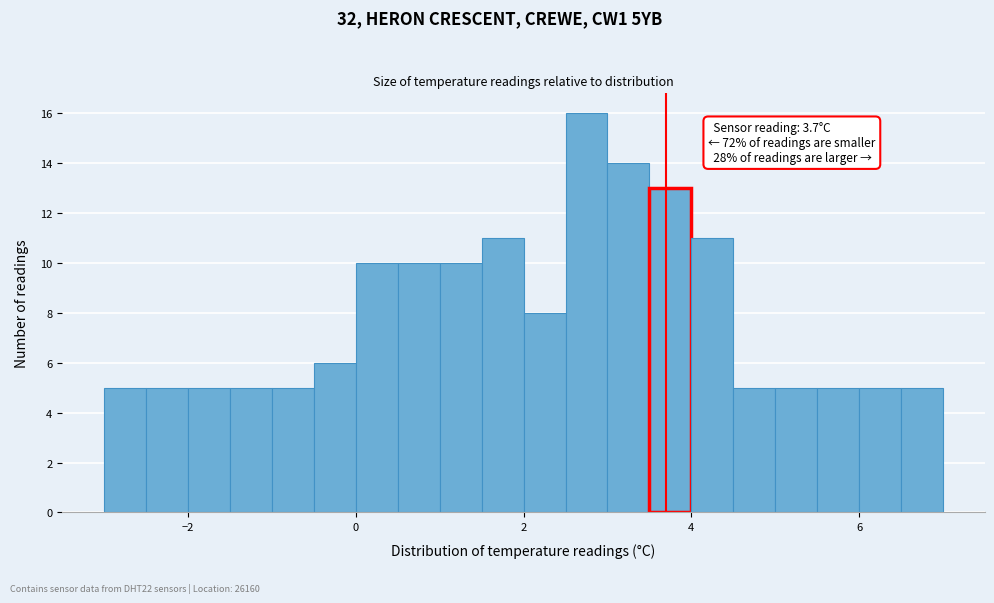

Around what value on the x-axis is the tallest bar? Give the approximate position of its centre, as read against the axis.

2.8